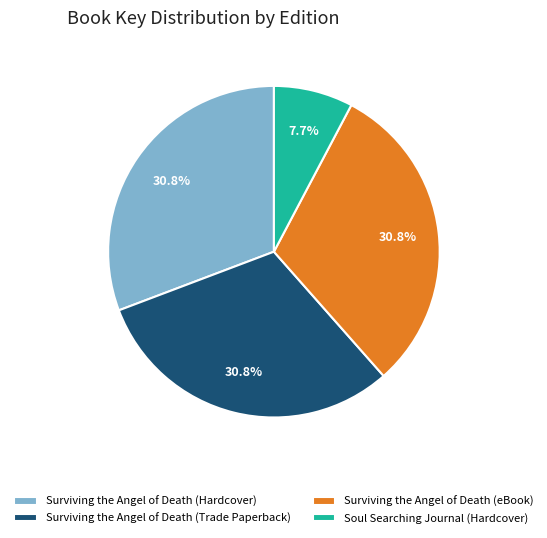

Does any single category account for the majority?

No